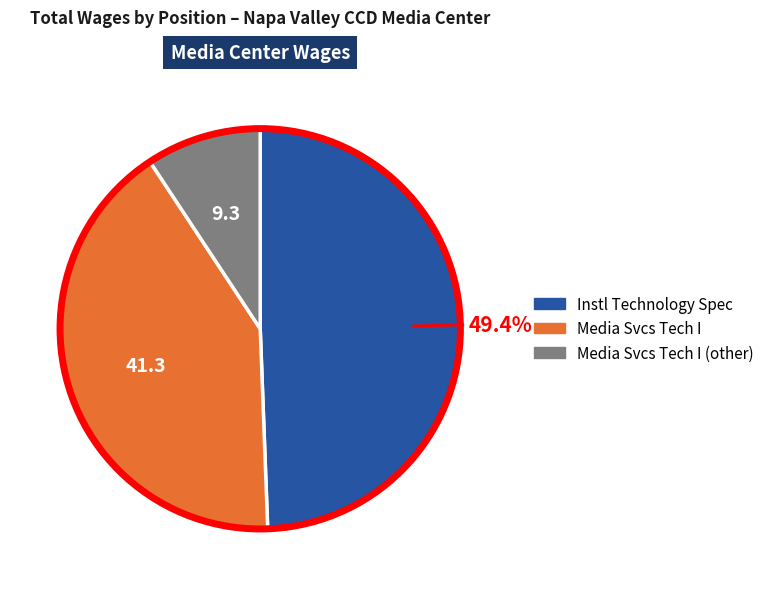

Is there a majority slice in this chart?

No